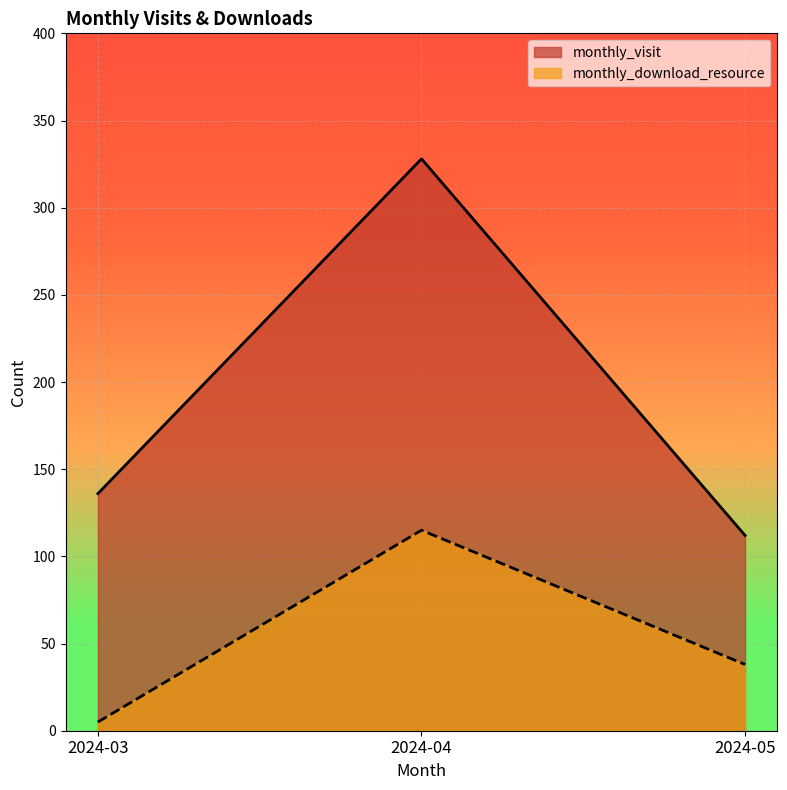

At which category does the chart reach its minimum across all series?

2024-03